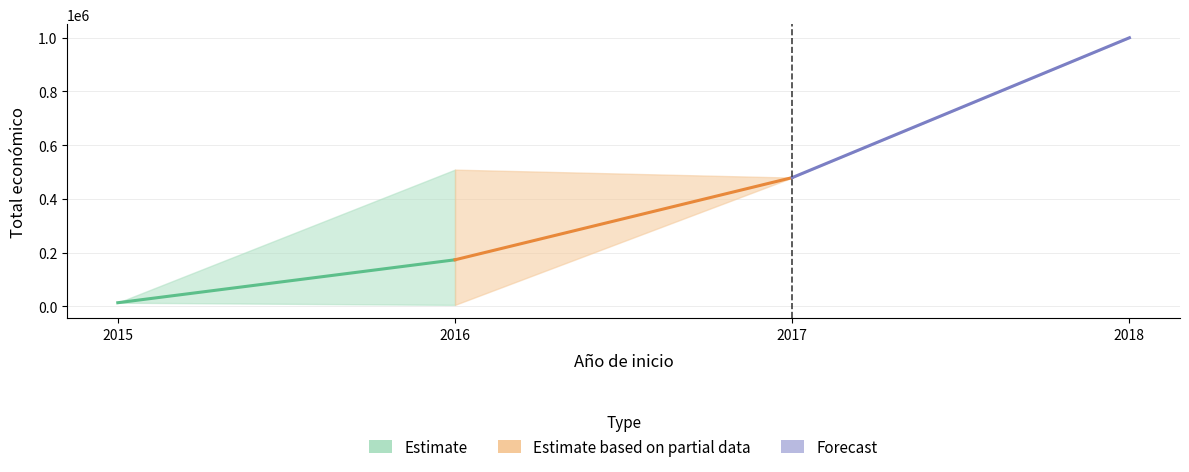

Read the Estimate value at 2015.

14000.0